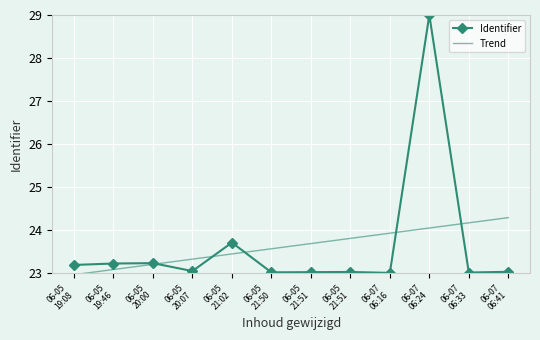

How many values in the Trend series are below 23?

1